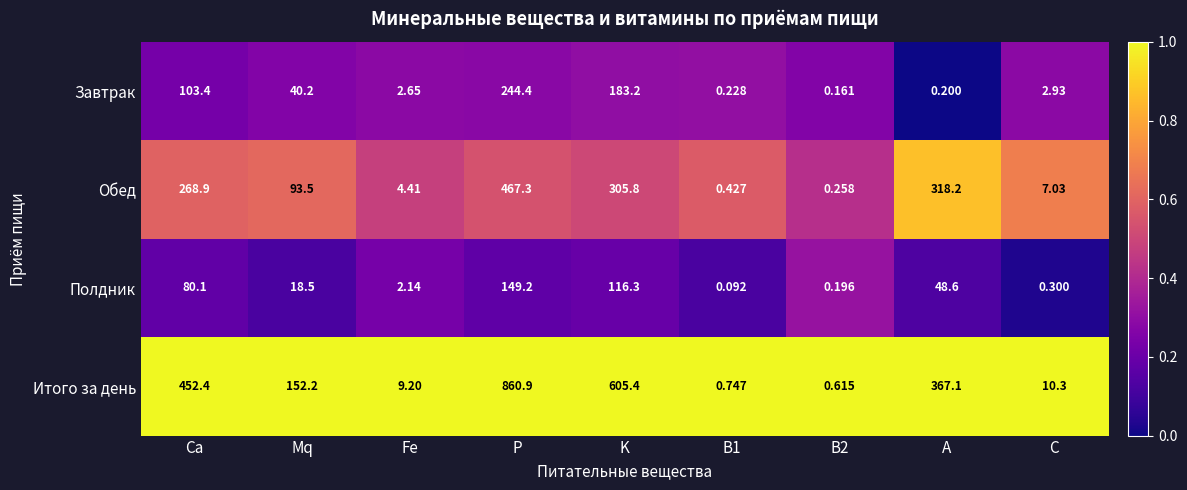

List the series in order of their peak value, highest first.

Итого за день, Обед, Завтрак, Полдник